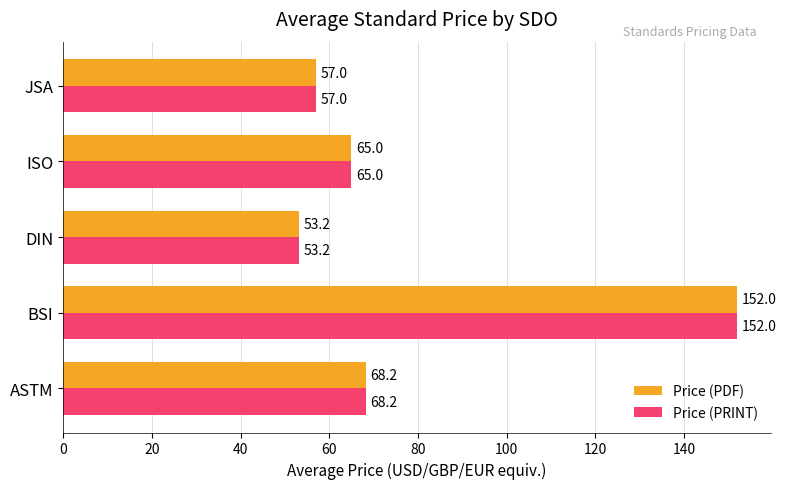

List the labels in order of Price (PDF) value, largest first.

BSI, ASTM, ISO, JSA, DIN